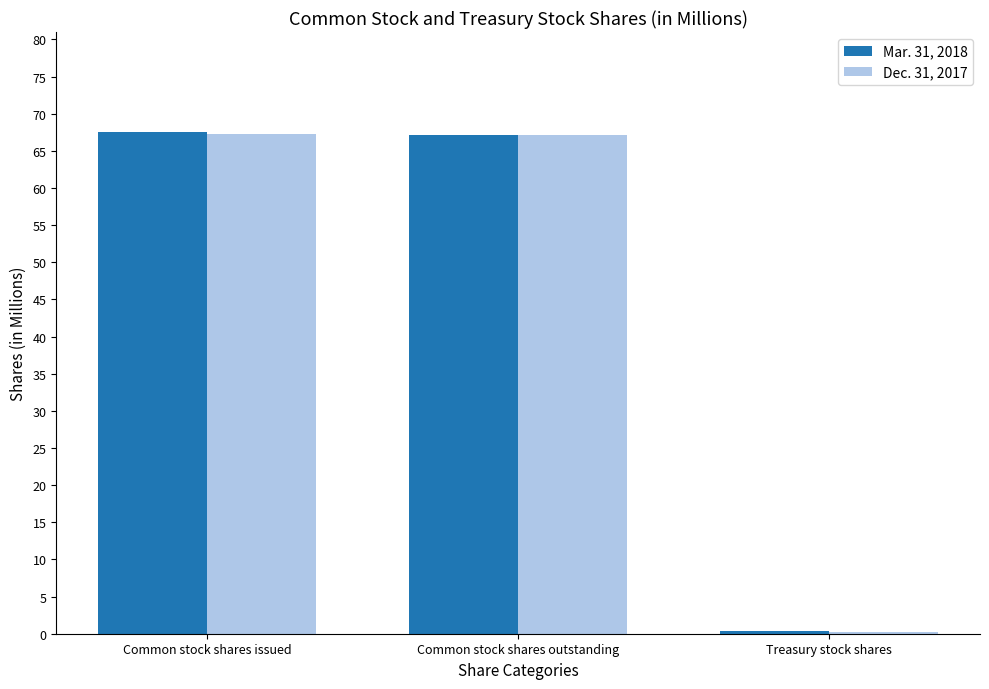

How many values in the Dec. 31, 2017 series exceed 67?

2